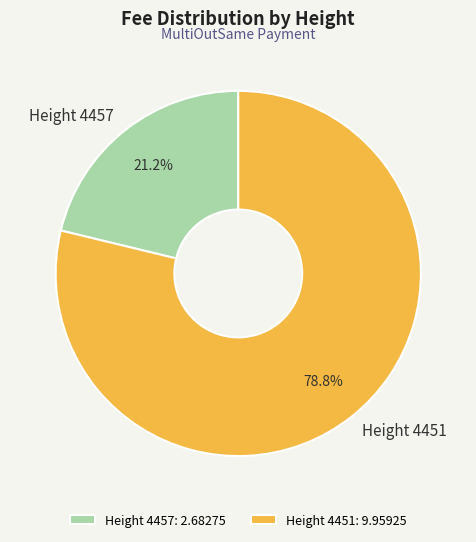

Combined, what portion of the pie is Height 4457 and Height 4451?

100.0%